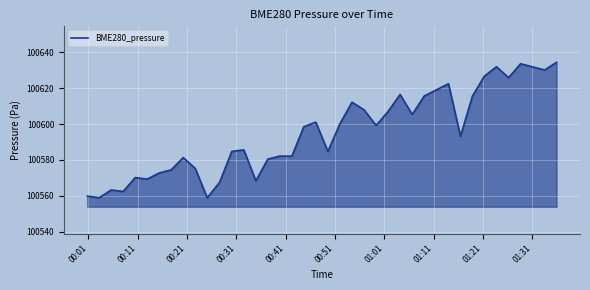

What is the difference between the maximum and minimum values?

75.4